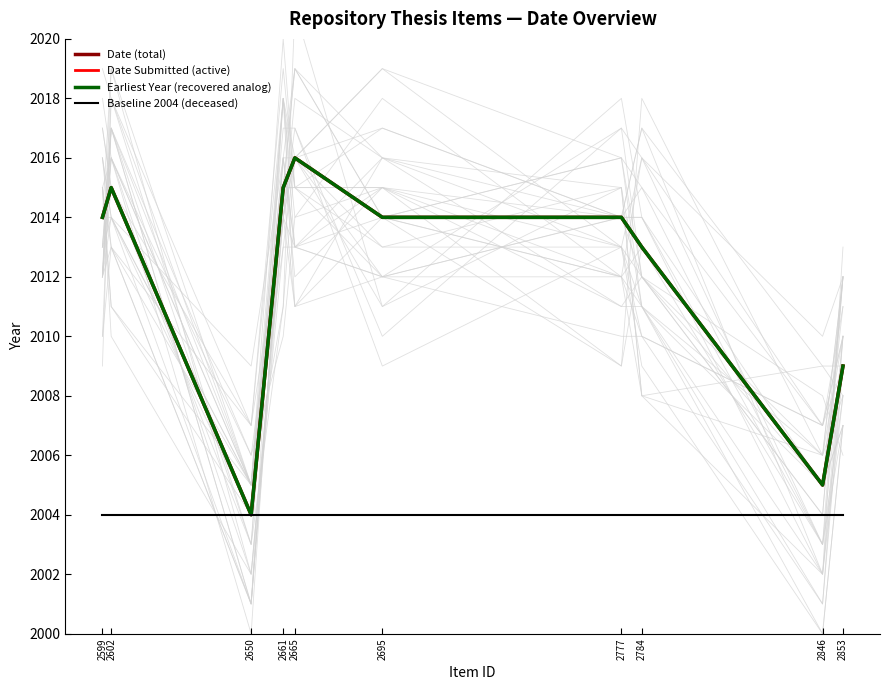

Which category has the lowest value in the Baseline 2004 (deceased) series?

2599